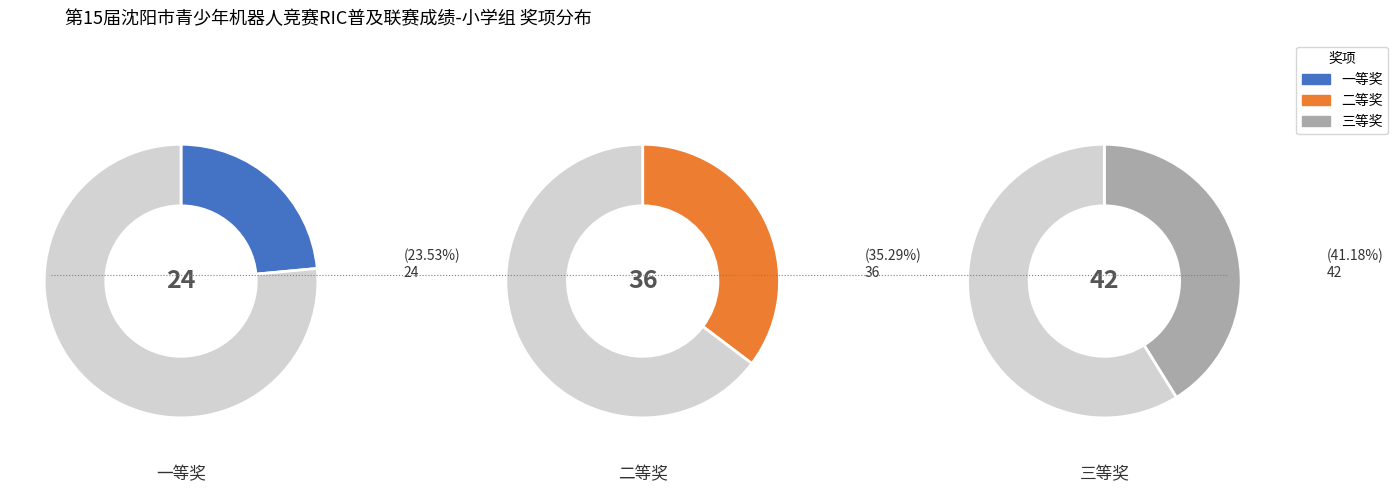

Count the number of slices in the pie.

3